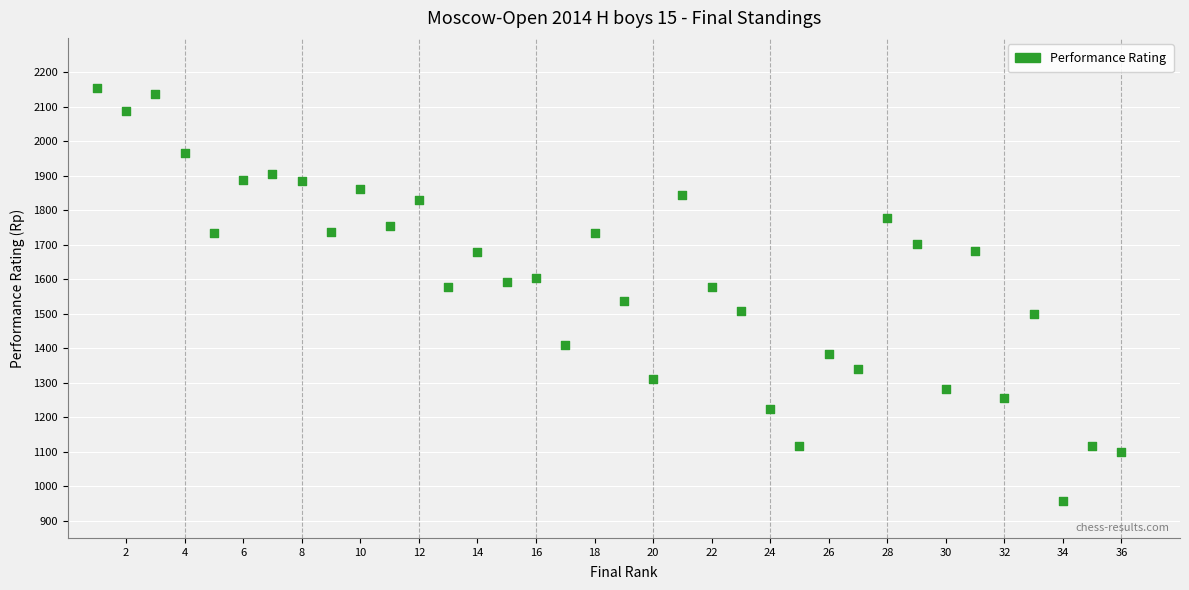

What is the range of Y values (max minus min)?

1200